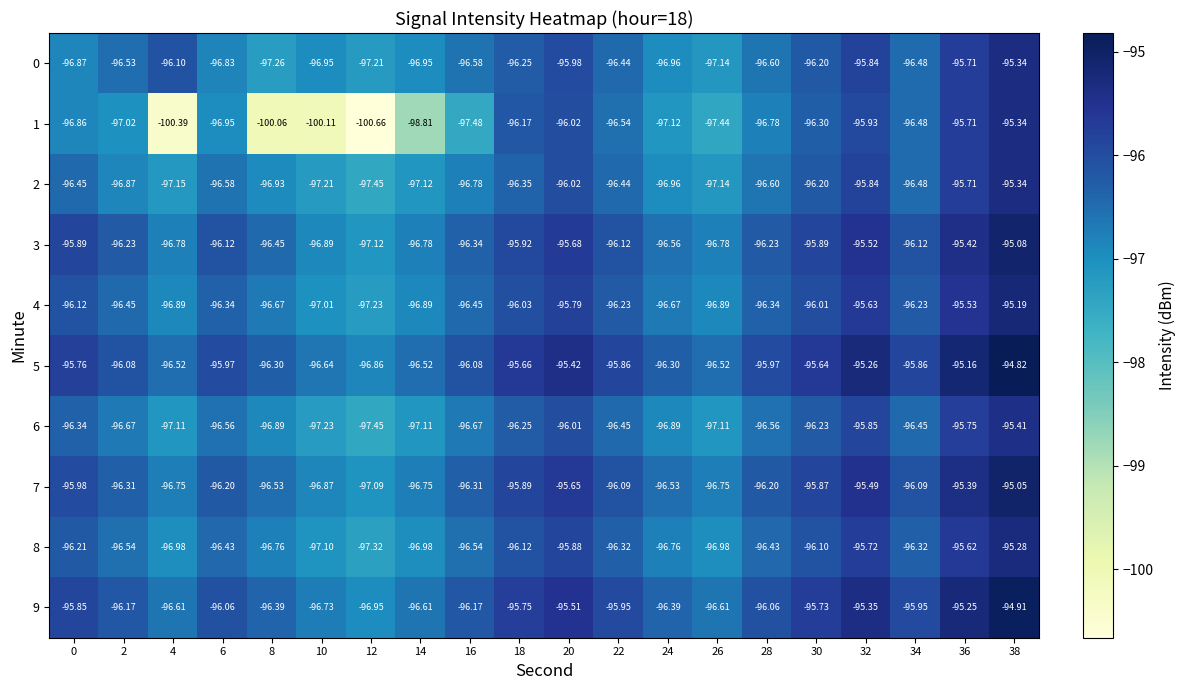

Is the value of 1 at 2 greater than the value of 0 at 28?

No